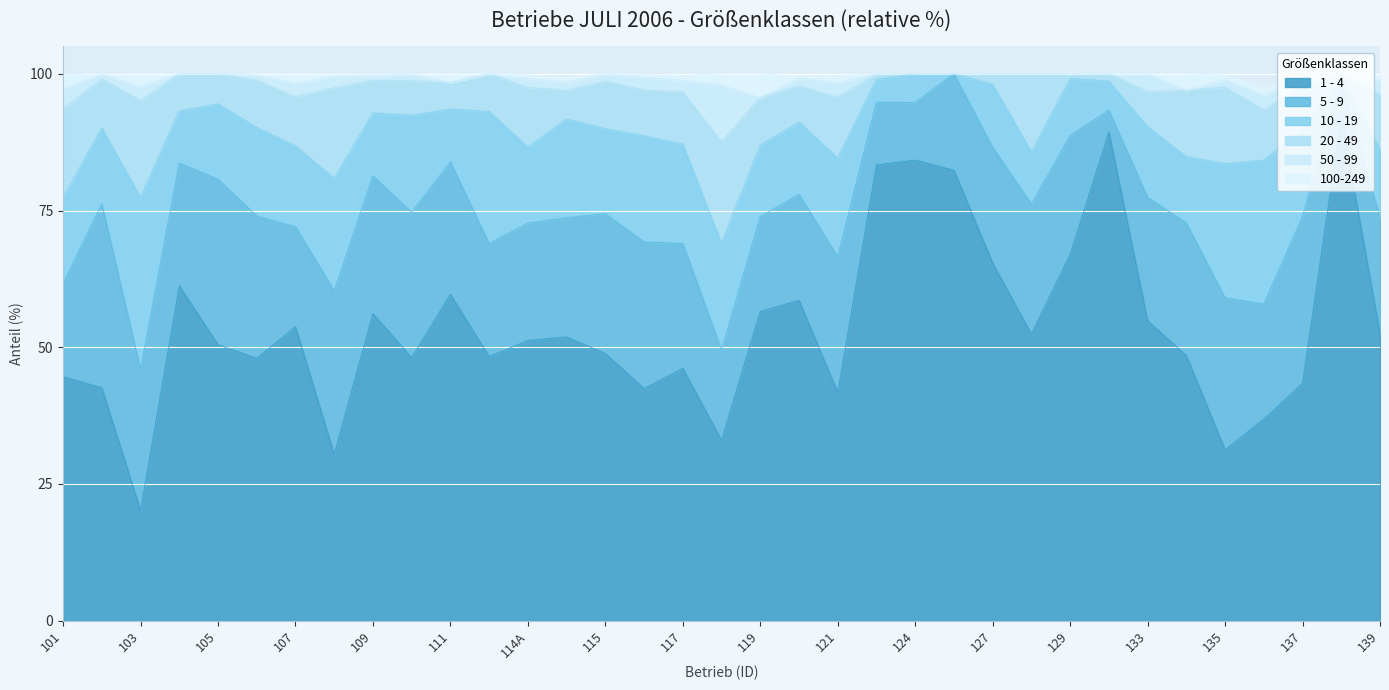

Which series ends up on top after the final intersection of 10 - 19 and 5 - 9?

5 - 9